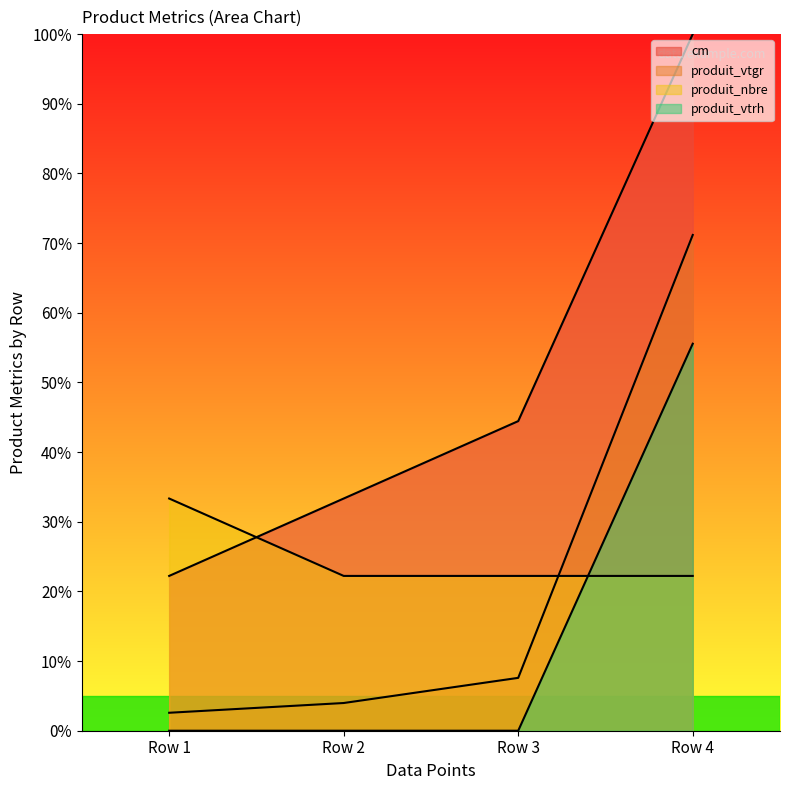

List the labels in order of produit_vtgr value, largest first.

Row 4, Row 3, Row 2, Row 1